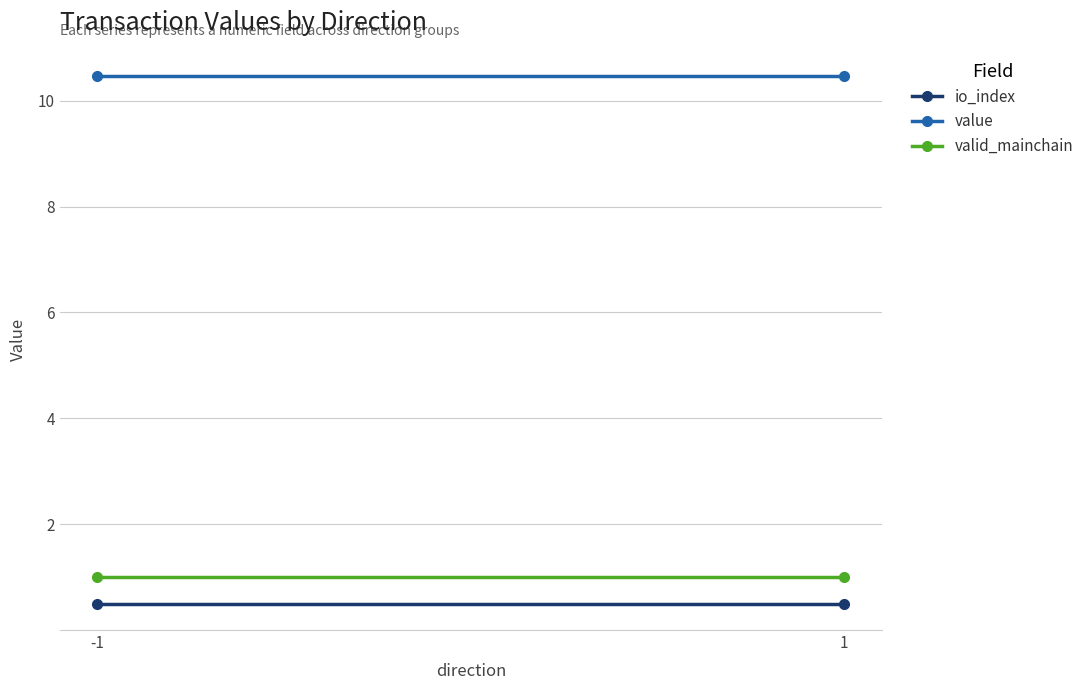

Which category has the highest value in the valid_mainchain series?

-1